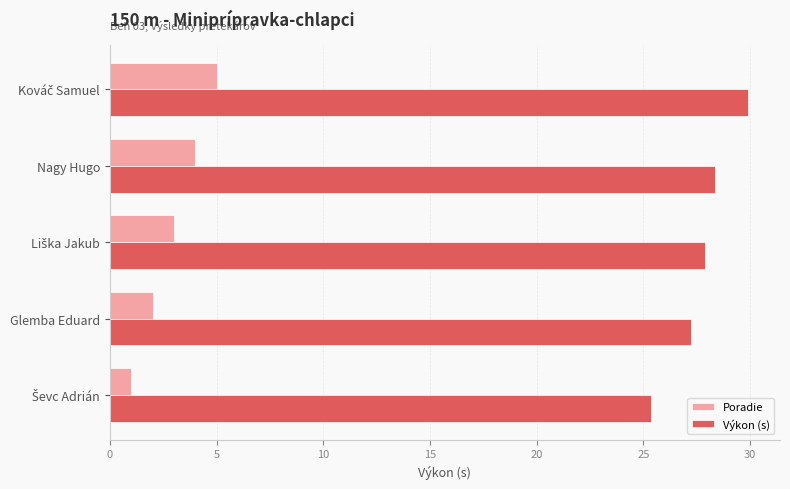

What is the sum of all Poradie values?

15.0